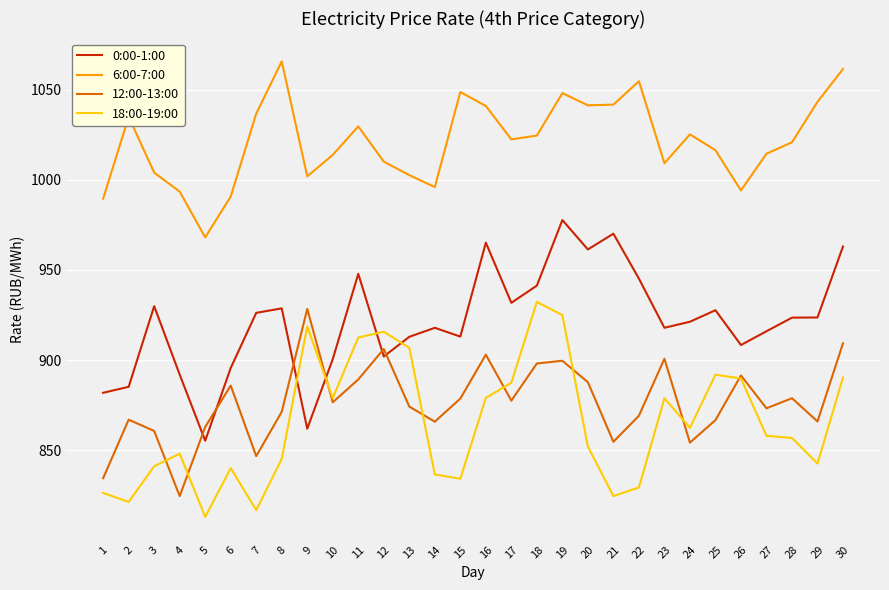

True or false: 6:00-7:00 and 18:00-19:00 cross at least once.

False